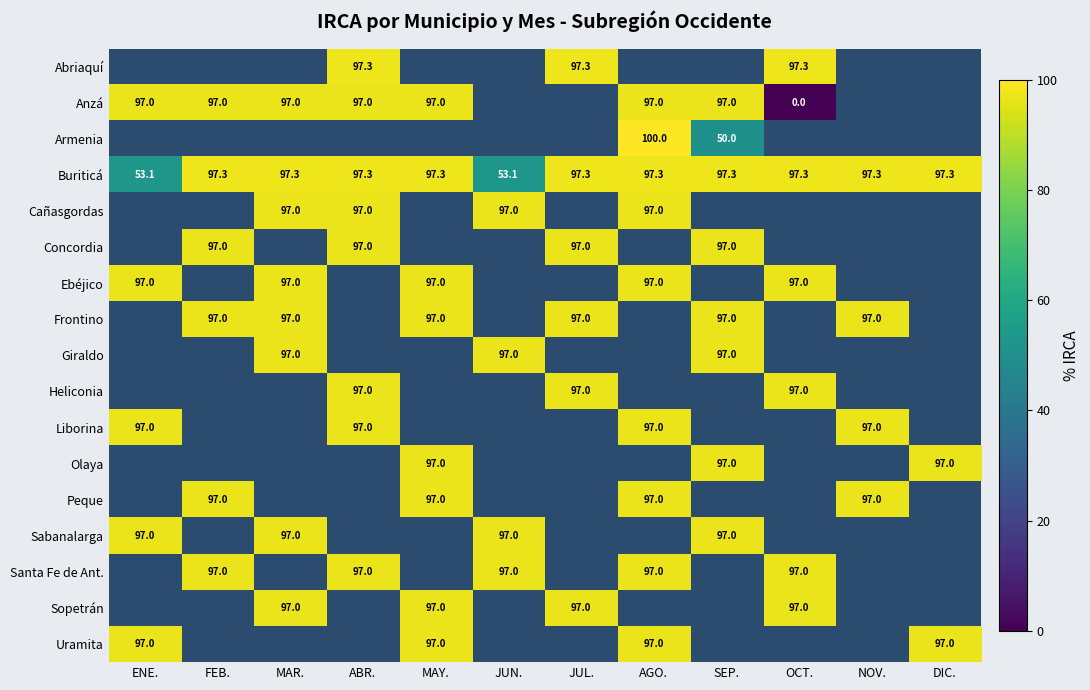

What is the difference between the maximum and second lowest values in the Buriticá series?

44.2